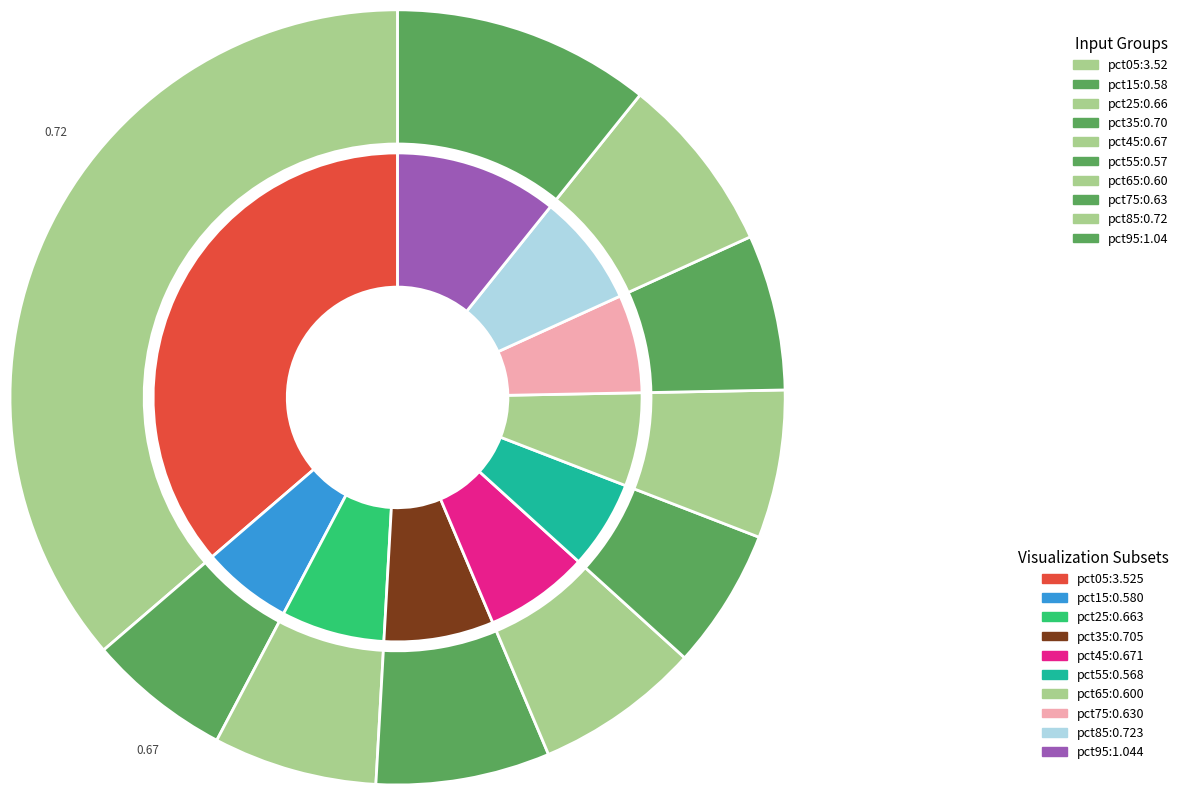

The pct95 slice represents 11% of the pie. True or false?

True